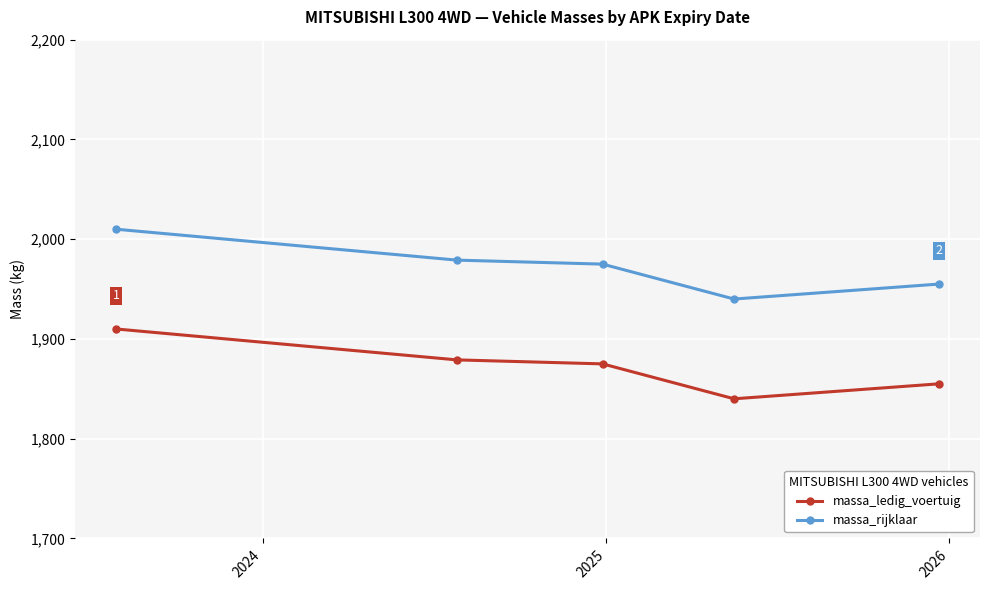

True or false: massa_ledig_voertuig and massa_rijklaar intersect in this chart.

False